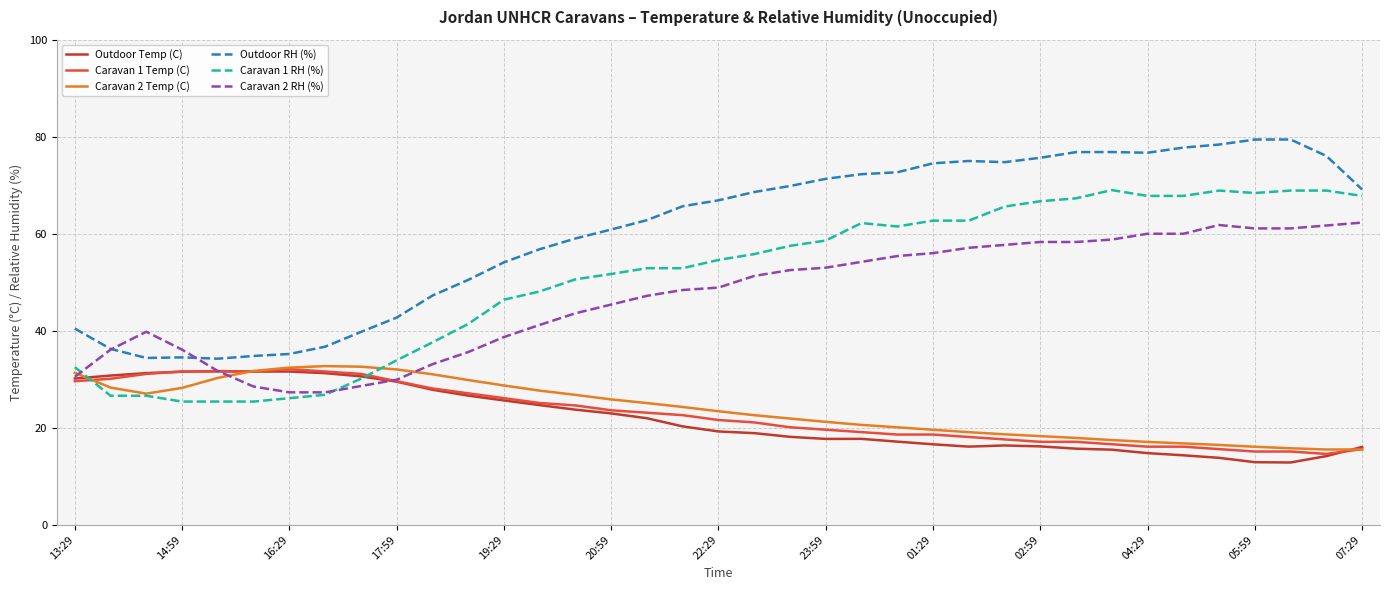

True or false: Caravan 1 Temp (C) and Outdoor RH (%) cross at least once.

False